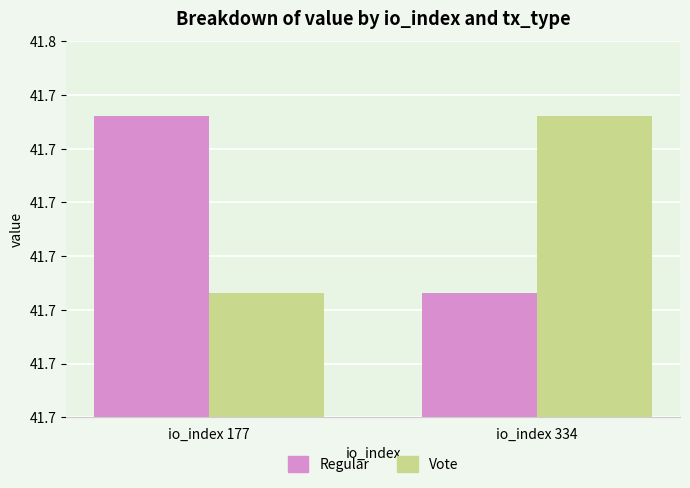

Does the chart contain stacked bars?

No